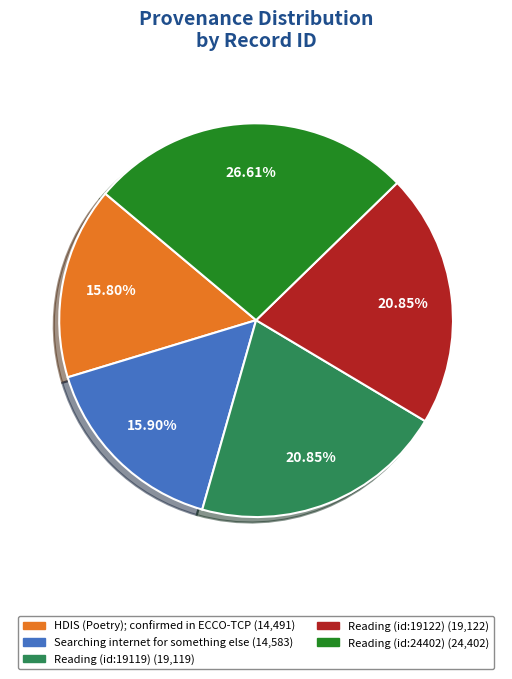

Count the number of slices in the pie.

5